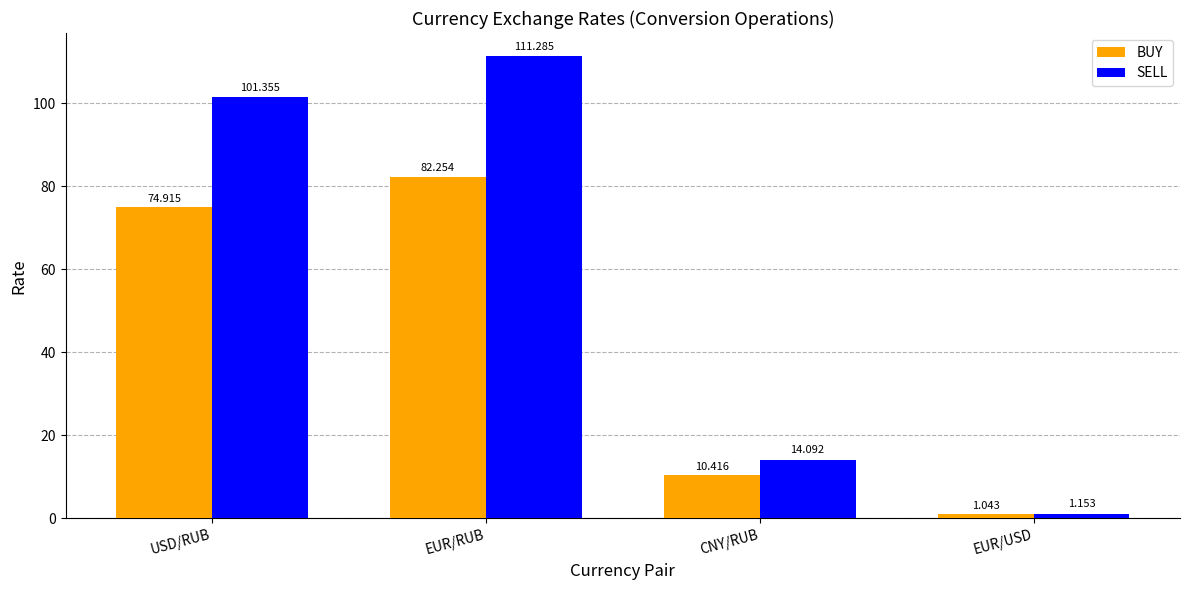

Which label corresponds to the smallest value in the chart?

EUR/USD